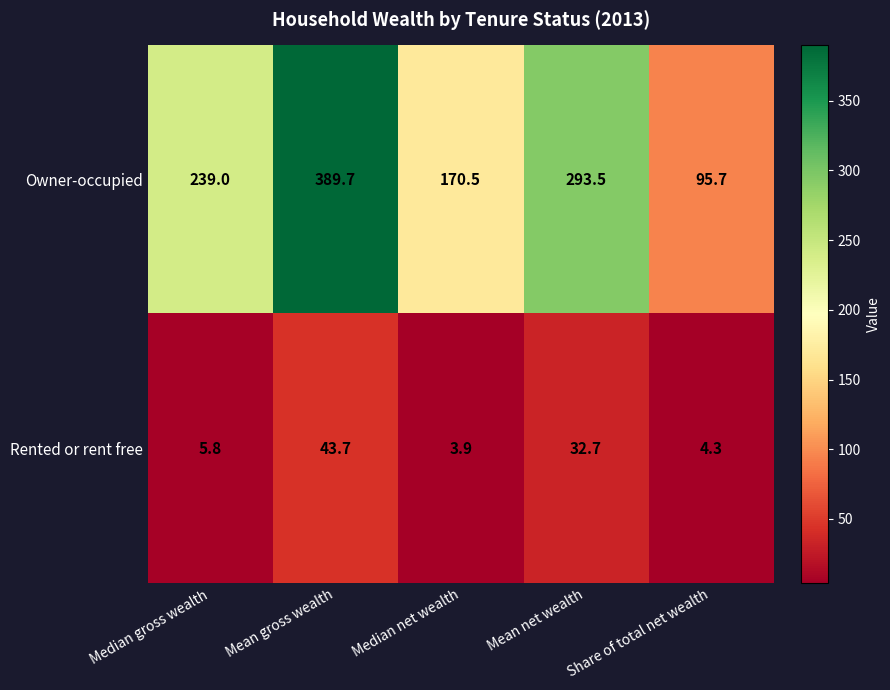

What is the minimum value for Owner-occupied?

95.7